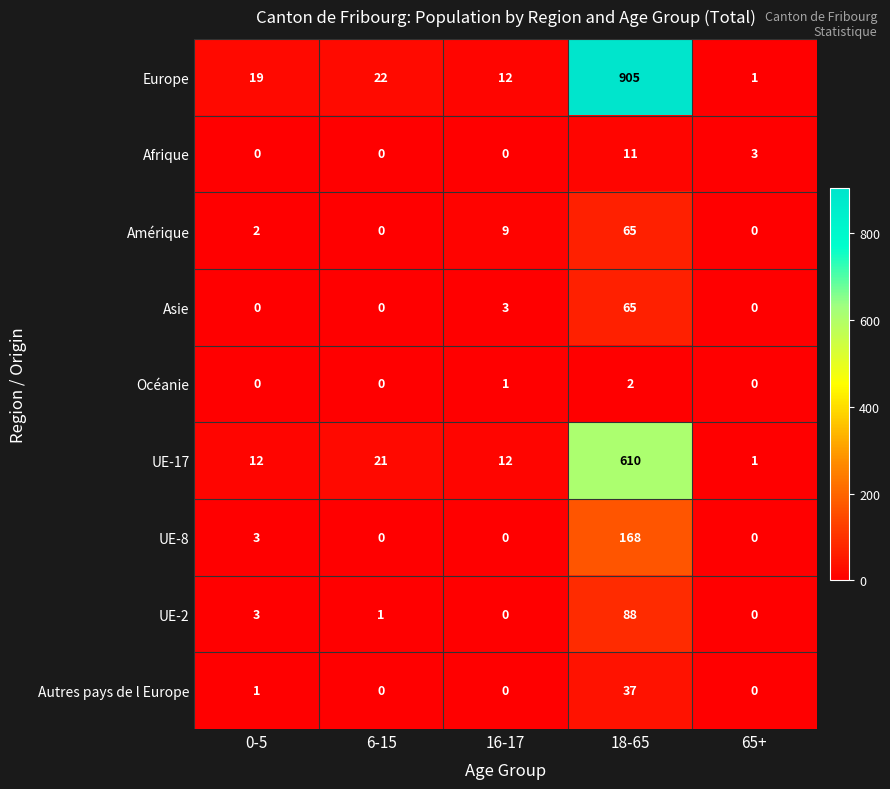

Is it true that Océanie equals 1 at 0-5?

False